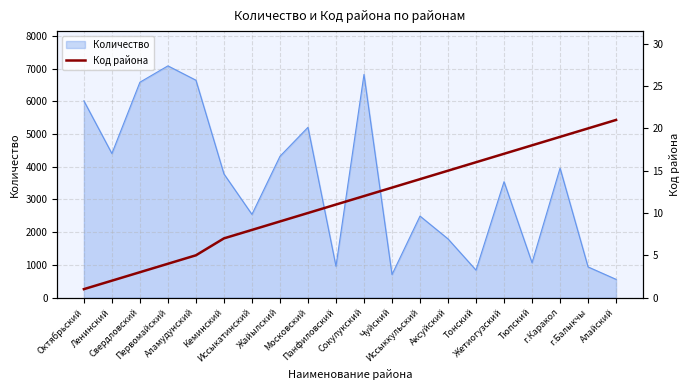

Rank the categories by value from highest to lowest.

Алайский, г.Балыкчы, г.Каракол, Тюпский, Жетиогузский, Тонский, Аксуйский, Иссыккульский, Чуйский, Сокулукский, Панфиловский, Московский, Жайылский, Иссыкатинский, Кеминский, Аламудунский, Первомайский, Свердловский, Ленинский, Октябрьский